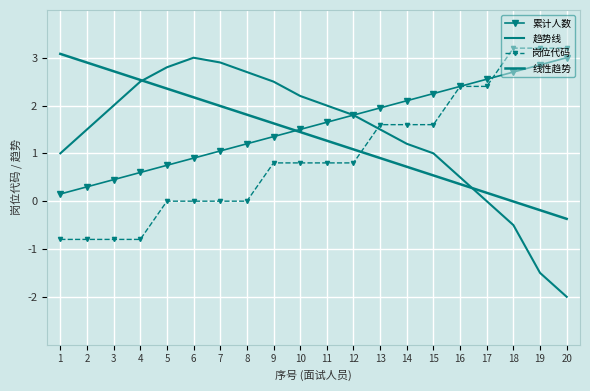

What are all the series names shown in the legend?

累计人数, 趋势线, 岗位代码, 线性趋势